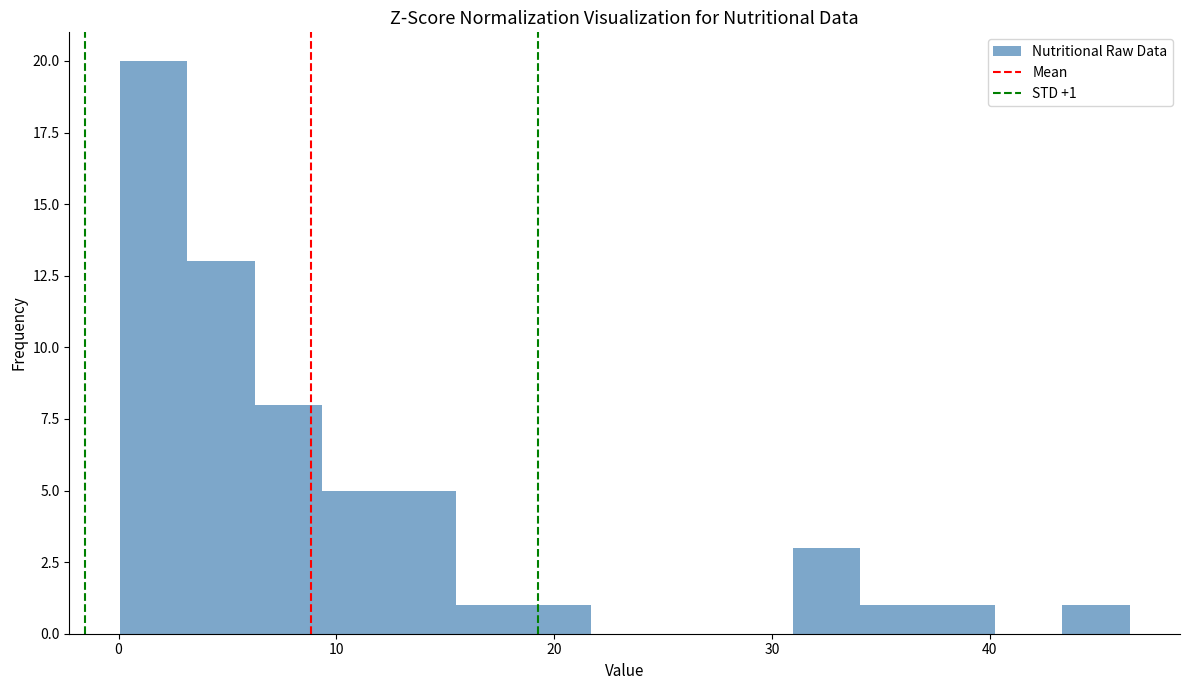

Read against the x-axis, roughly where is the centre of the tallest bar?

2